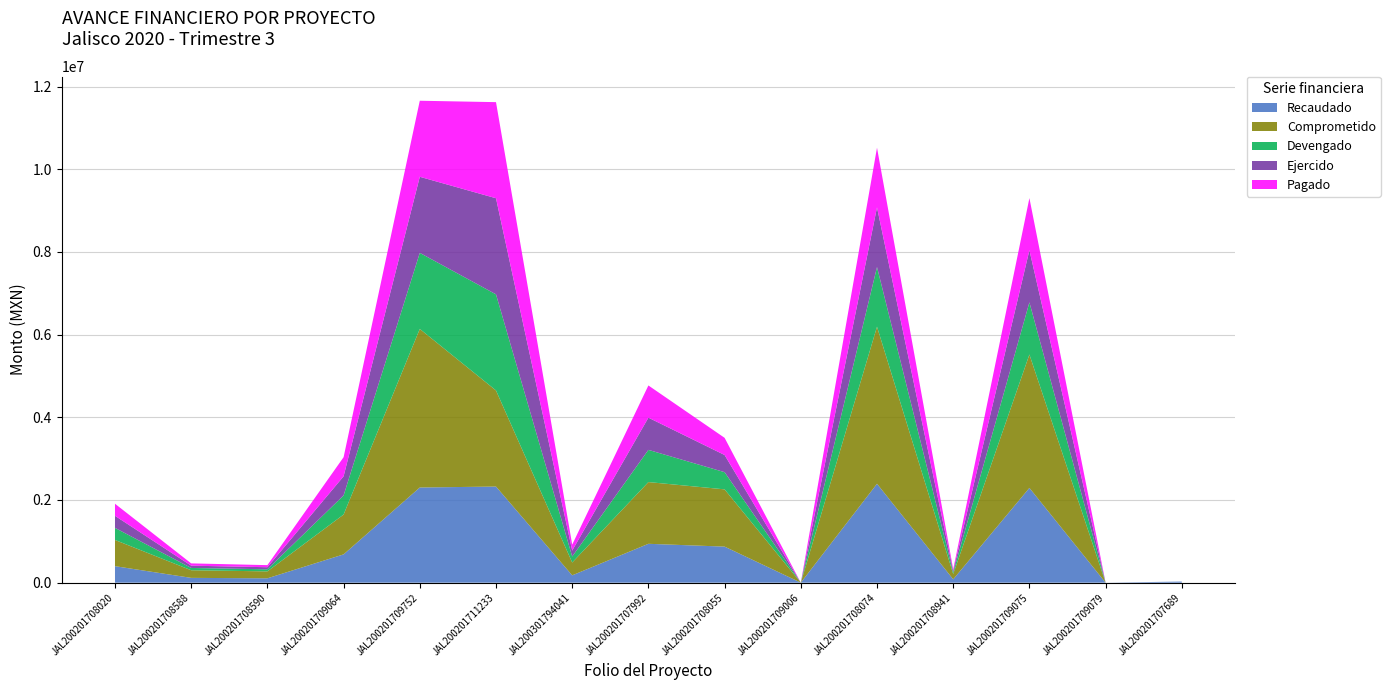

Reading right to left, what are all the values shown in this chart?

Recaudado: 26779.0	0.0	2292601.9	81089.0	2392777.5	0.0	872256.0	940300.8	177424.9	2325000.0	2302464.0	684465.0	105552.2	116129.3	399253.7
Comprometido: 0.0	0.0	3227652.2	128773.4	3799868.6	0.0	1385193.0	1493252.0	310337.3	2324999.2	3836074.7	963627.1	167623.0	184419.4	634037.6
Devengado: 0.0	0.0	1261104.8	38632.0	1443326.3	0.0	415558.0	779080.7	144133.1	2324999.2	1840193.4	462571.7	50286.9	55325.8	291983.5
Ejercido: 0.0	0.0	1261104.8	38632.0	1443326.3	0.0	415558.0	779080.7	144133.1	2324999.2	1840193.4	462571.7	50286.9	55325.8	291983.5
Pagado: 0.0	0.0	1261104.8	38632.0	1443326.3	0.0	415558.0	779080.7	144133.1	2324999.2	1840193.4	462571.7	50286.9	55325.8	291983.5